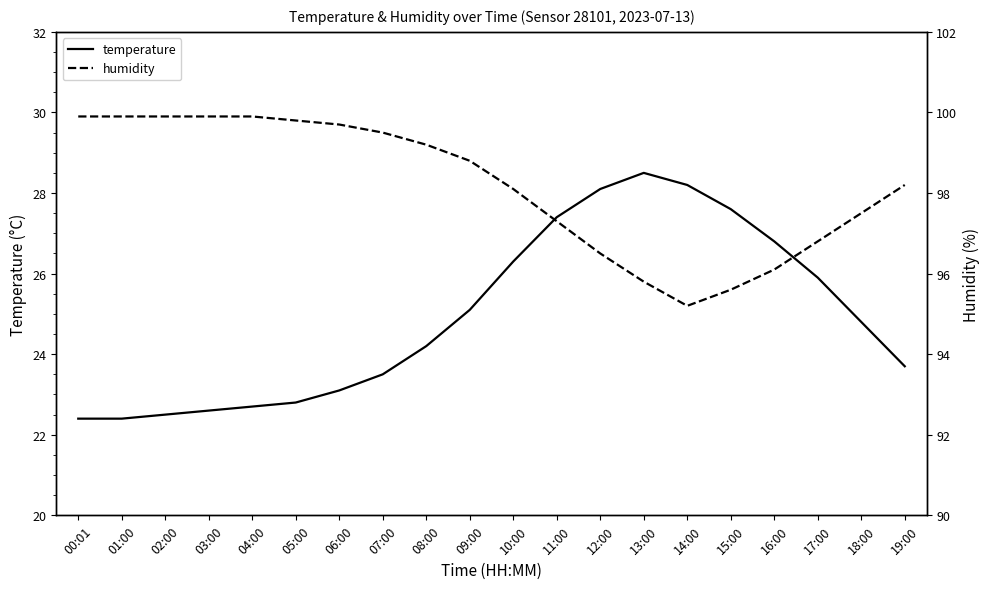

How many data points in temperature are less than 24?

9